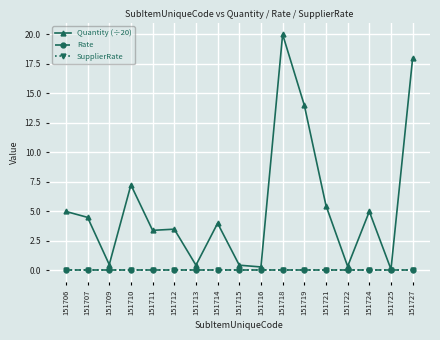

At which label does SupplierRate reach its peak?

151706